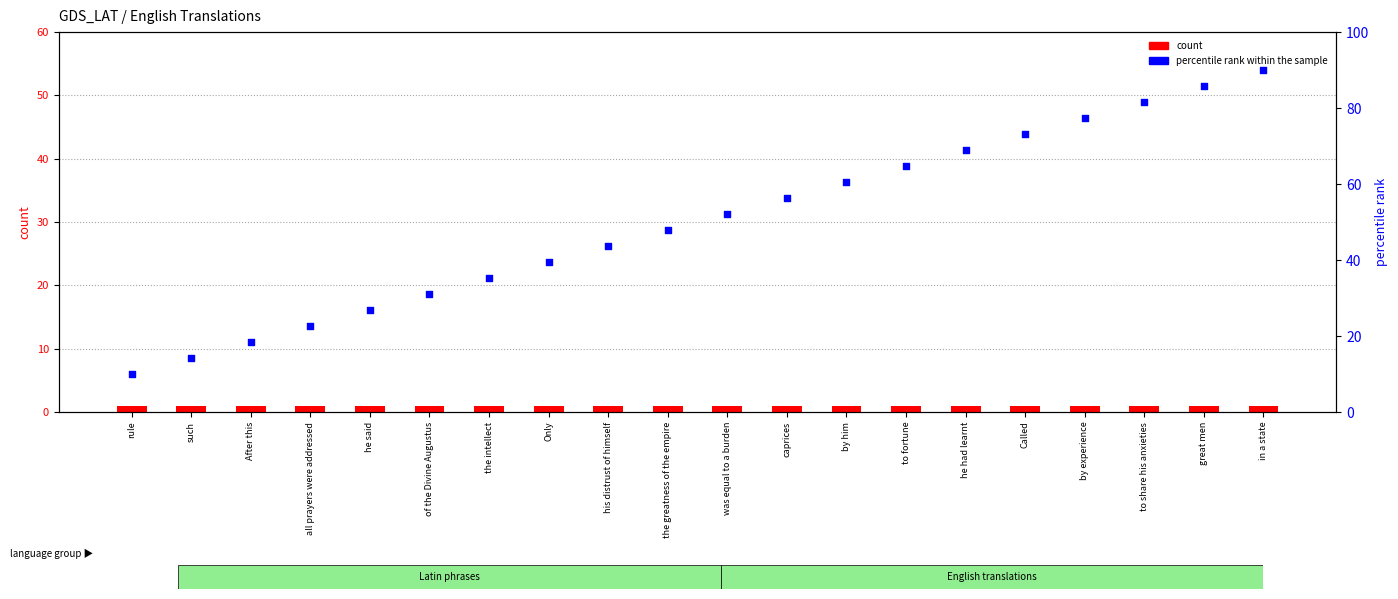

Is the value of percentile rank within the sample at Only greater than the value of count at all prayers were addressed?

Yes